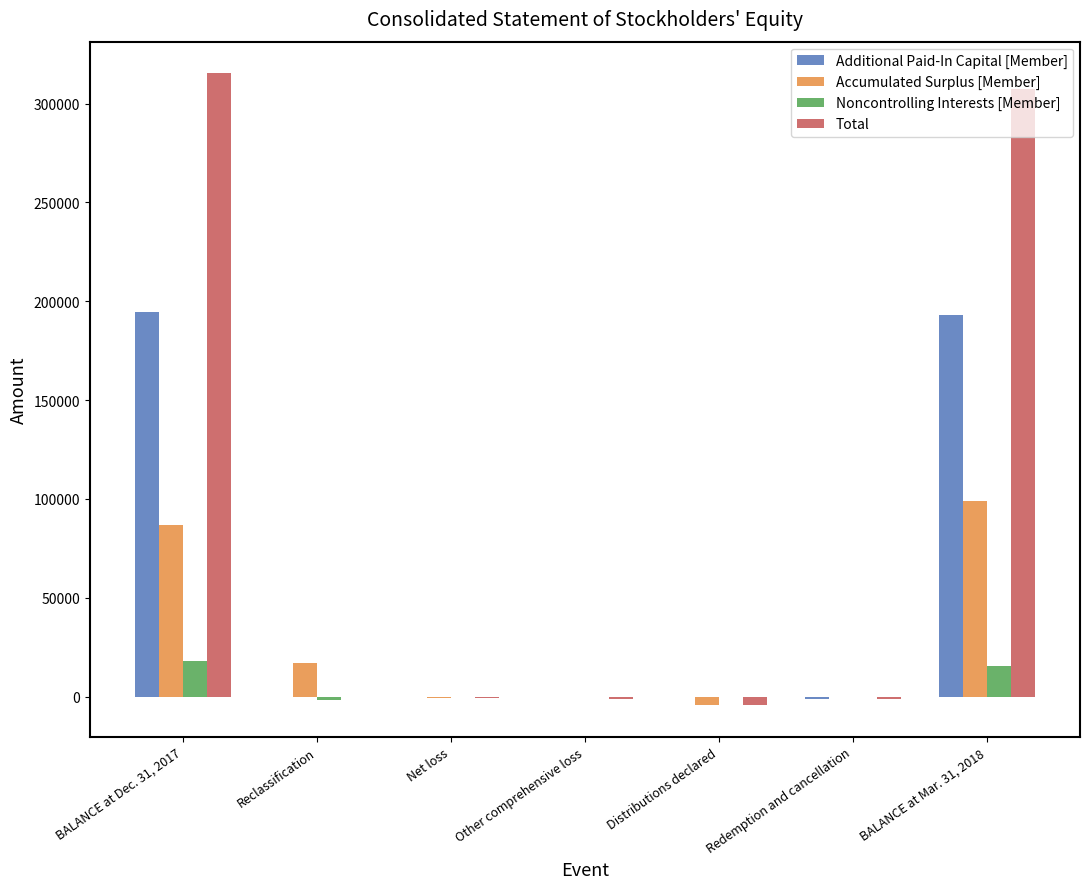

Between Other comprehensive loss and BALANCE at Mar. 31, 2018, which series saw the biggest shift?

Total